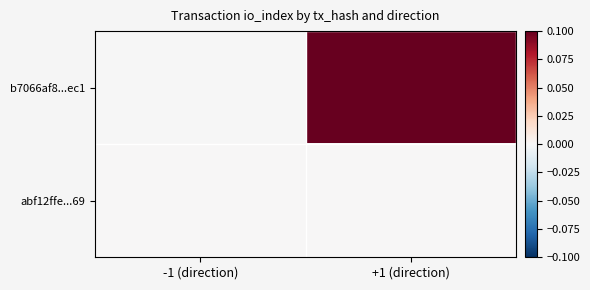

Which series has the largest total across all categories?

b7066af8...ec1